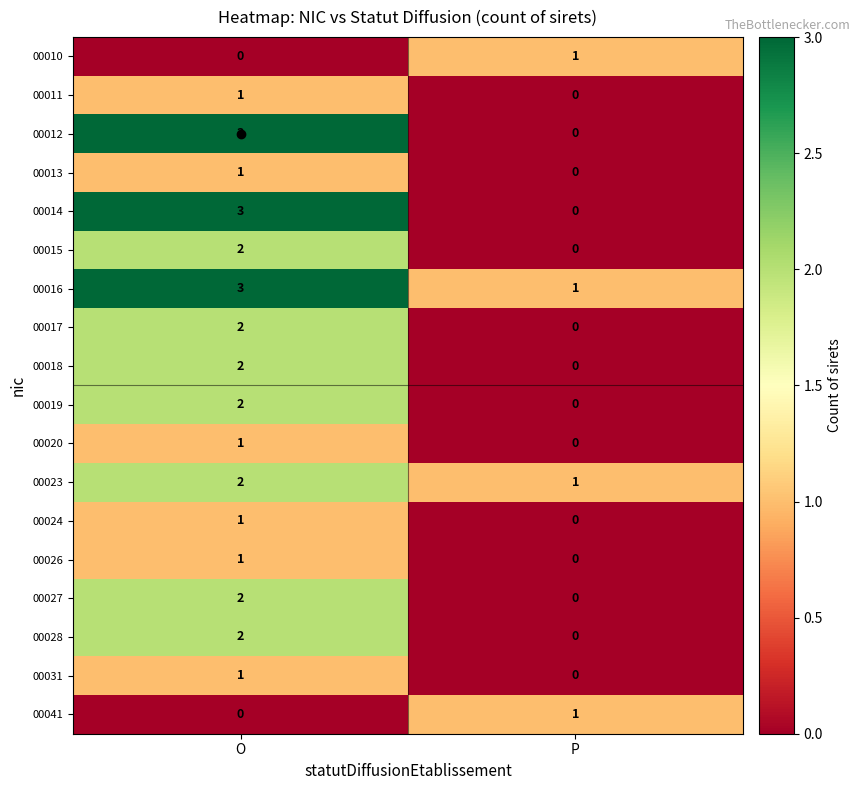

At how many categories does at least one series exceed 2?

1